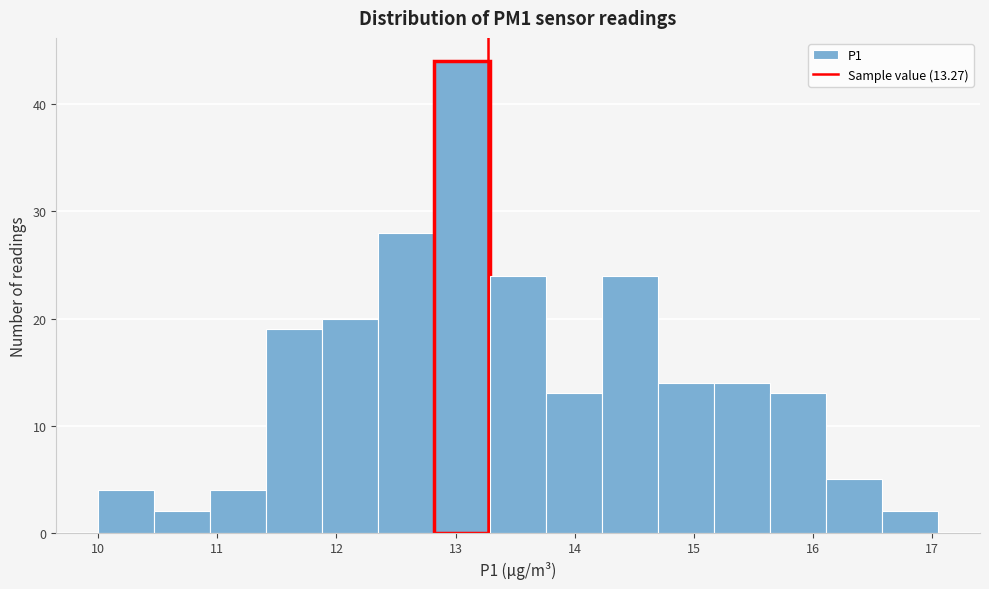

Reading left to right, list every bar in this chart as the range it spans on the x-axis followed by its height. Neither the bar edges nor the heights are printed on the chart, so give them approximately, as read against the axes.

10.00 to 10.47: 4
10.47 to 10.94: 2
10.94 to 11.41: 4
11.41 to 11.88: 19
11.88 to 12.35: 20
12.35 to 12.82: 28
12.82 to 13.29: 44
13.29 to 13.76: 24
13.76 to 14.23: 13
14.23 to 14.70: 24
14.70 to 15.17: 14
15.17 to 15.64: 14
15.64 to 16.11: 13
16.11 to 16.58: 5
16.58 to 17.05: 2